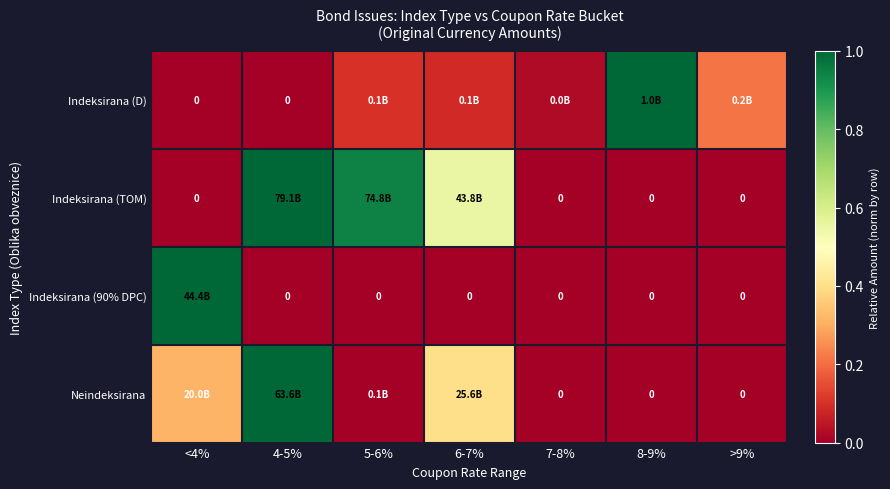

Which series has the largest total across all categories?

Indeksirana (TOM)